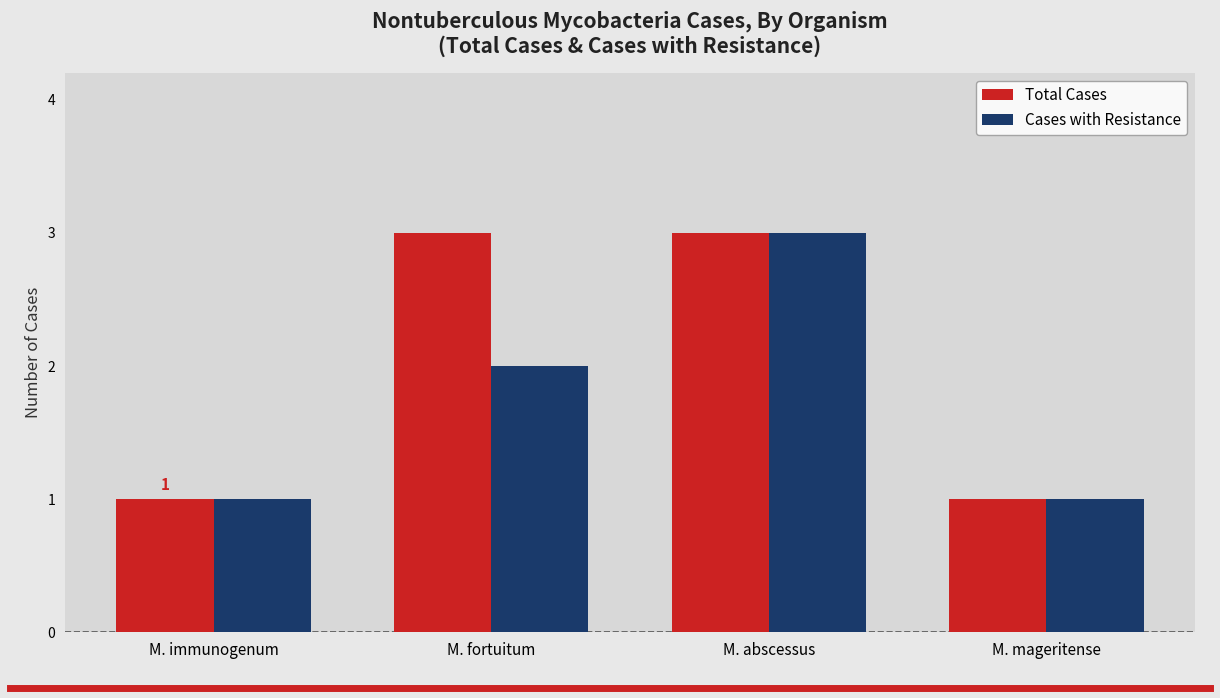

Rank the series at M. fortuitum from highest to lowest value.

Total Cases, Cases with Resistance